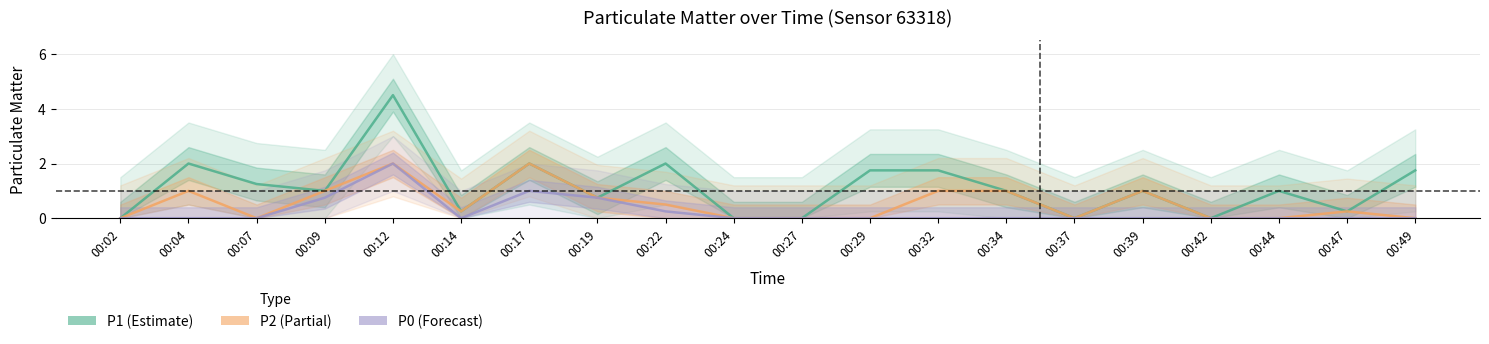

What is the sum of all P2 values?

10.8